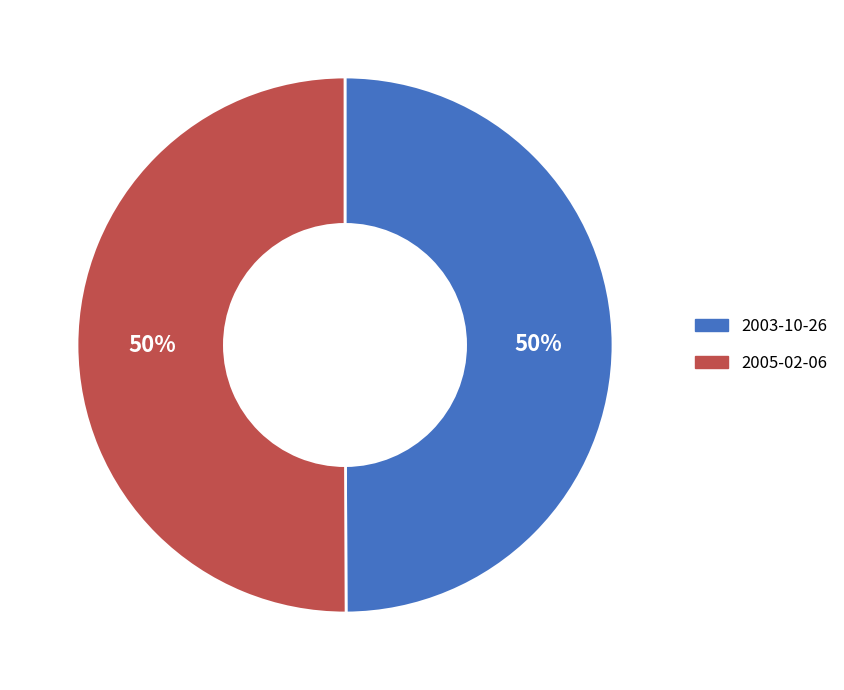

True or false: 2003-10-26 accounts for 50% of the total.

True